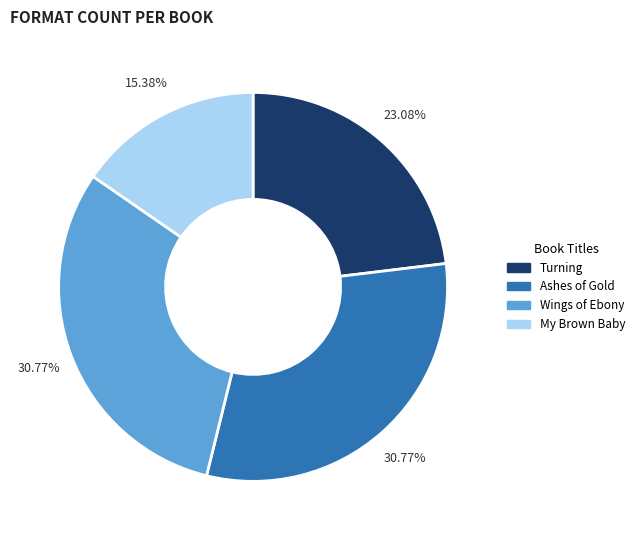

What percentage is the Wings of Ebony slice, to the nearest percent?

31%